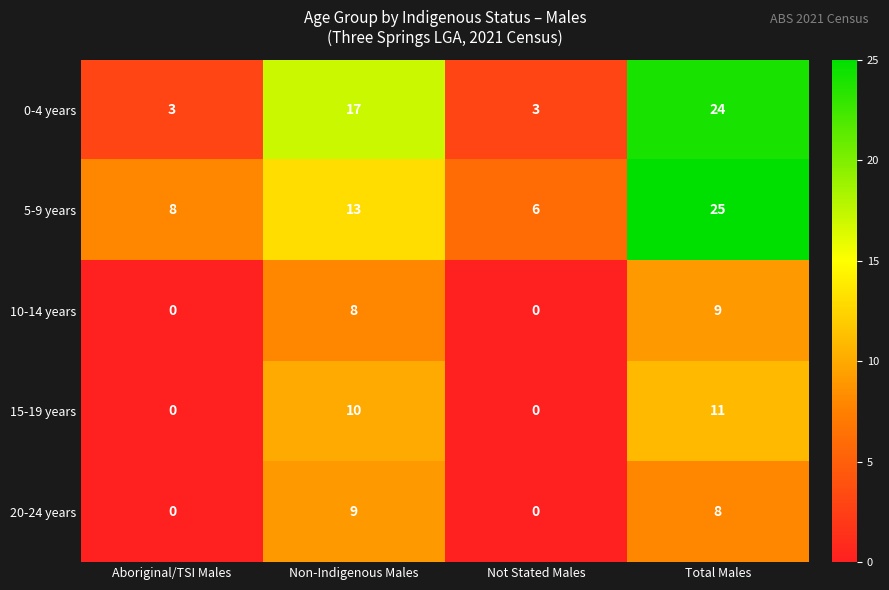

Which series has the widest spread of values?

0-4 years